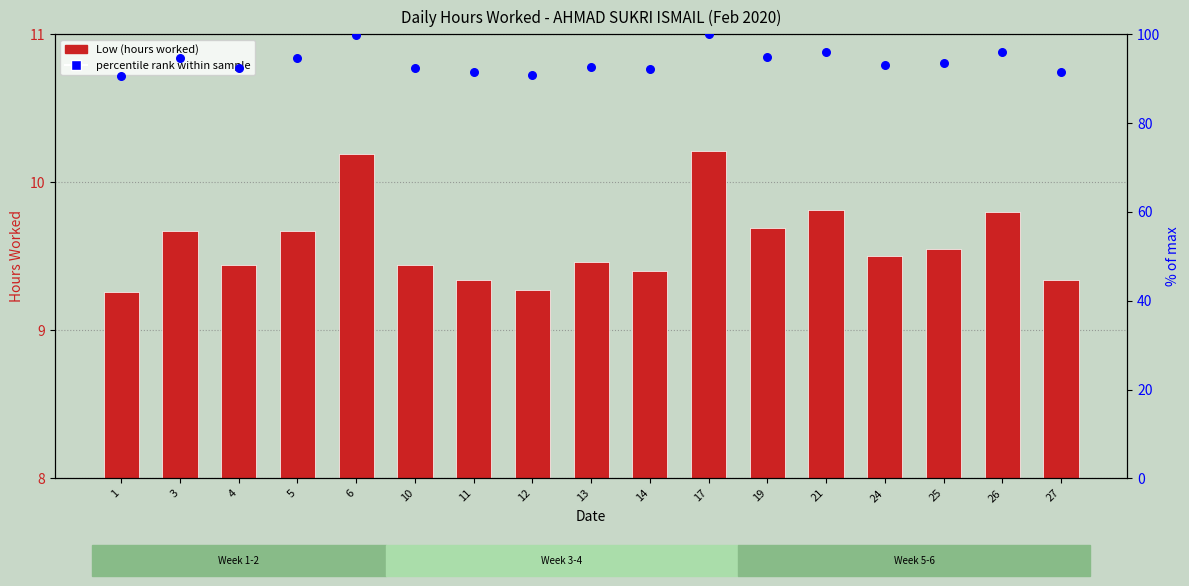

Which series contains the lowest Y value?

Low (hours worked)